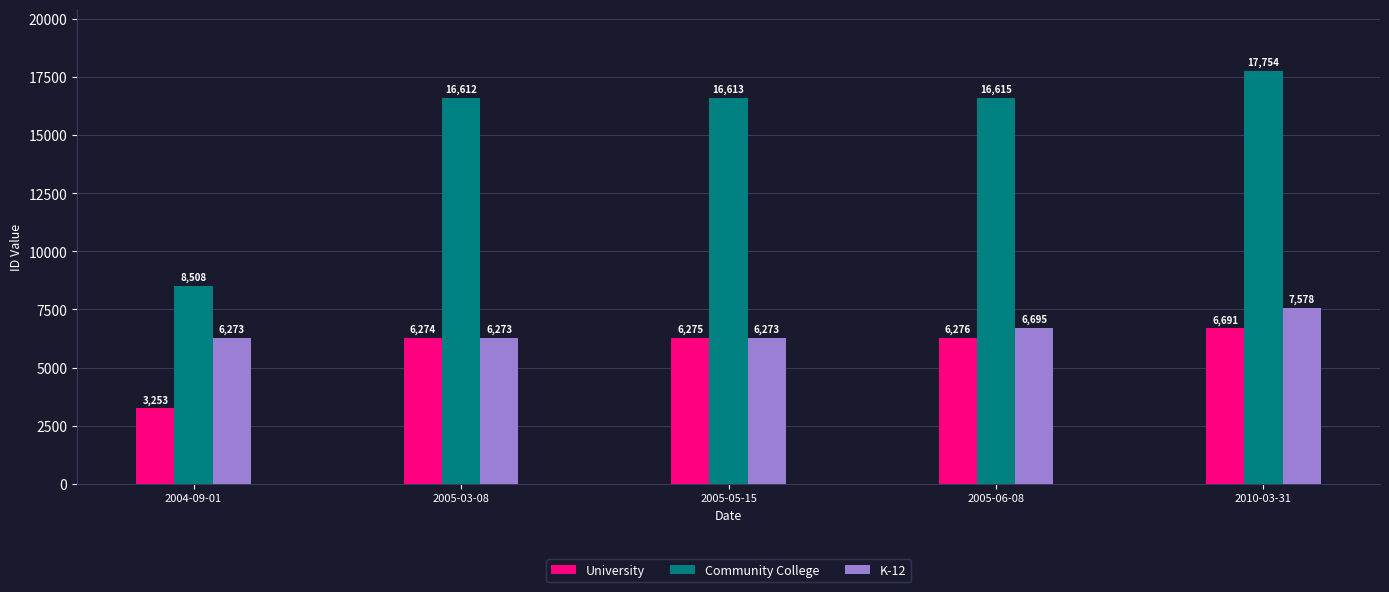

At how many categories does at least one series exceed 11926?

4